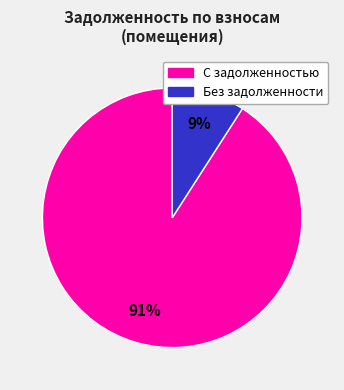

Does any single category account for the majority?

Yes